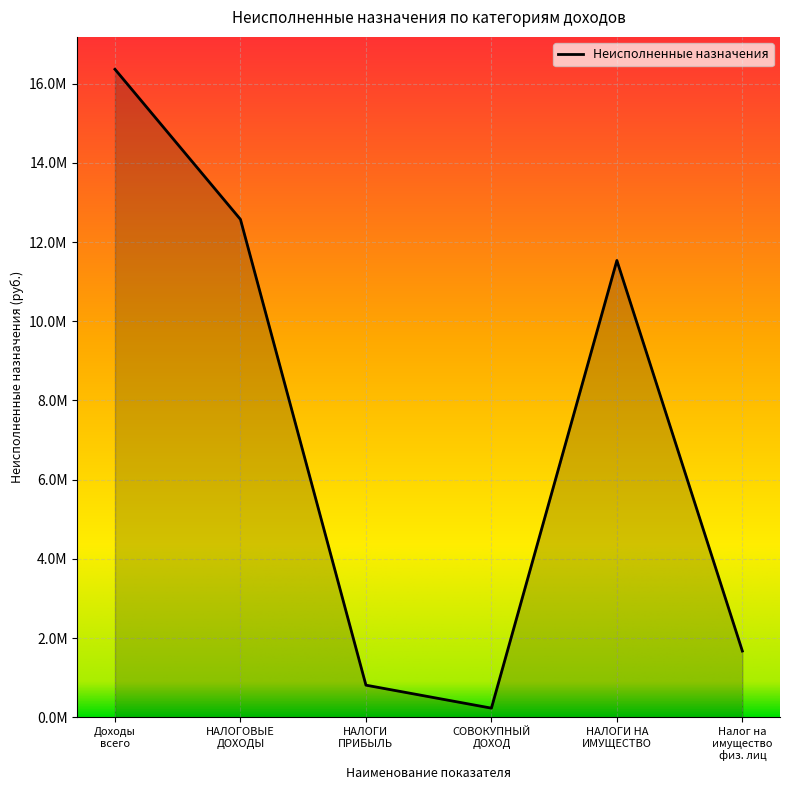

Is this an area chart (filled region under the line)?

Yes